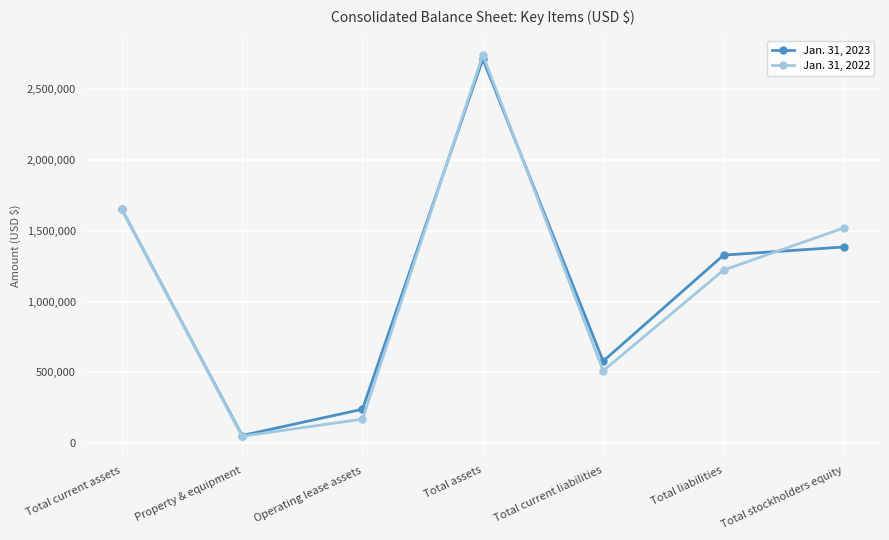

Where does the Jan. 31, 2023 series first go above 1327807?

Total current assets